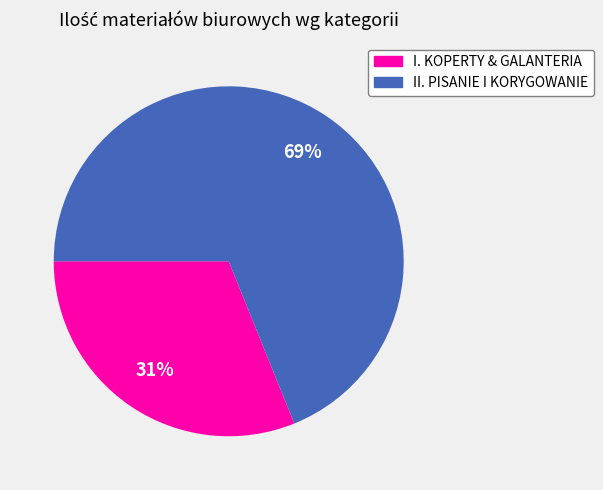

Combined, do II. PISANIE I KORYGOWANIE and I. KOPERTY & GALANTERIA account for over 50%?

Yes